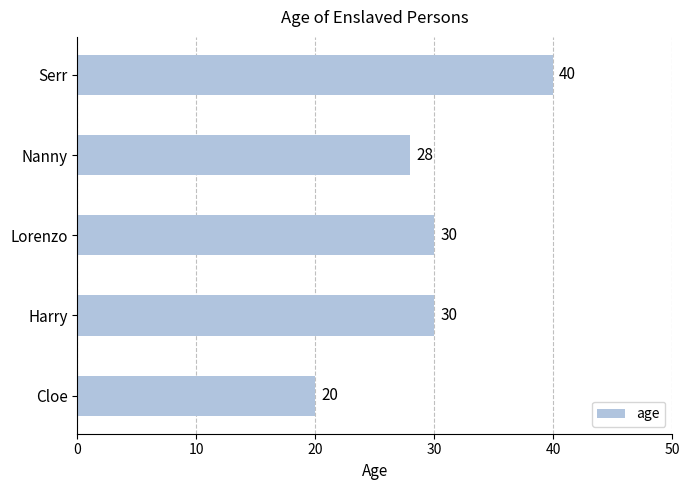

Between Lorenzo and Cloe, which is larger?

Lorenzo